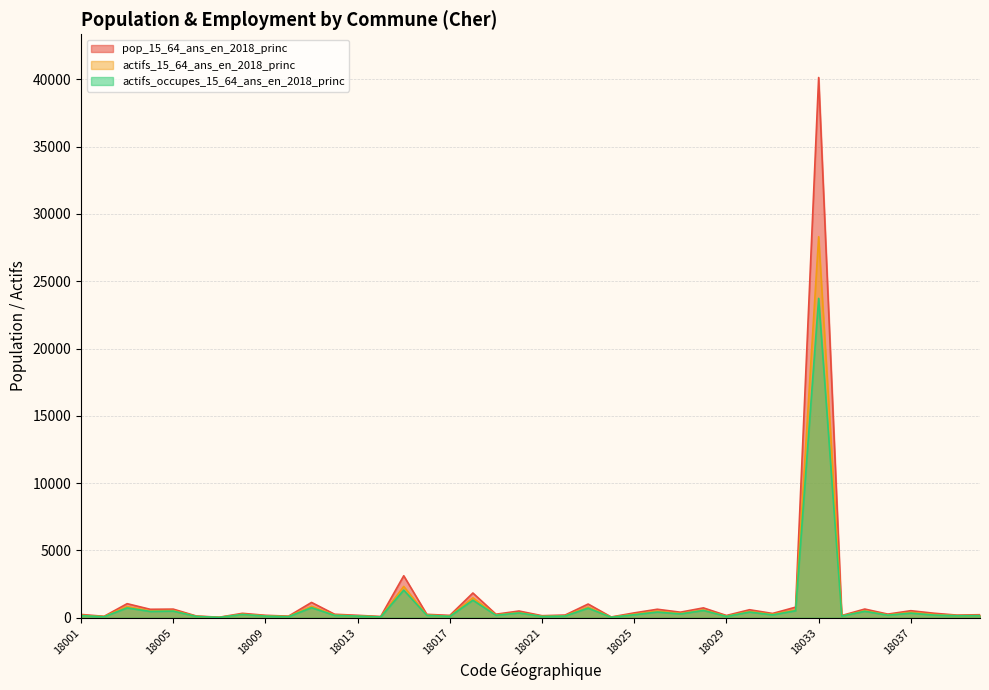

What is the difference between the second highest and second lowest values in the pop_15_64_ans_en_2018_princ series?

3062